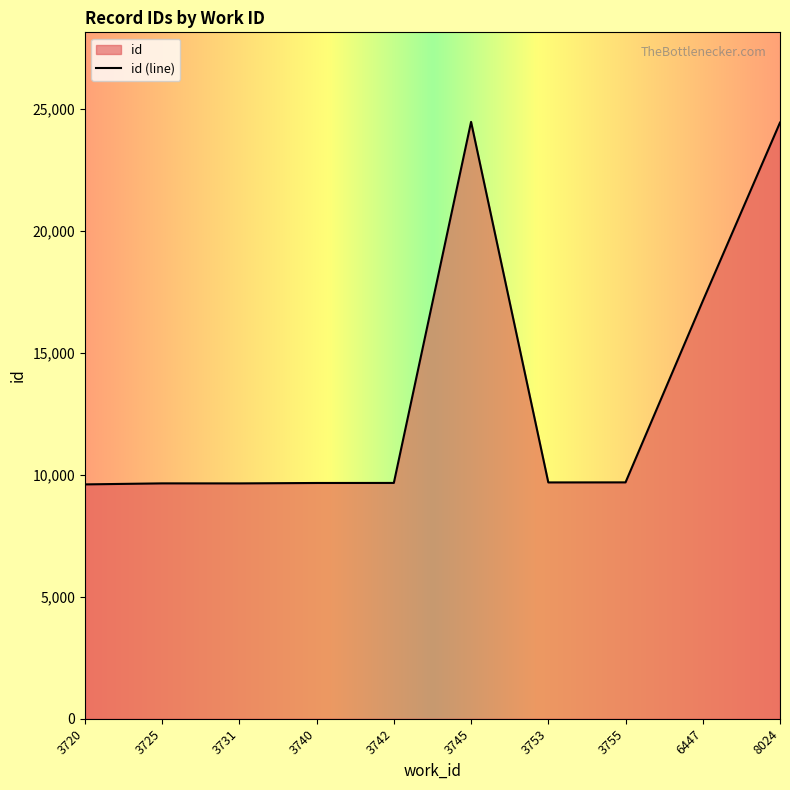

Does the chart have visible grid lines?

No